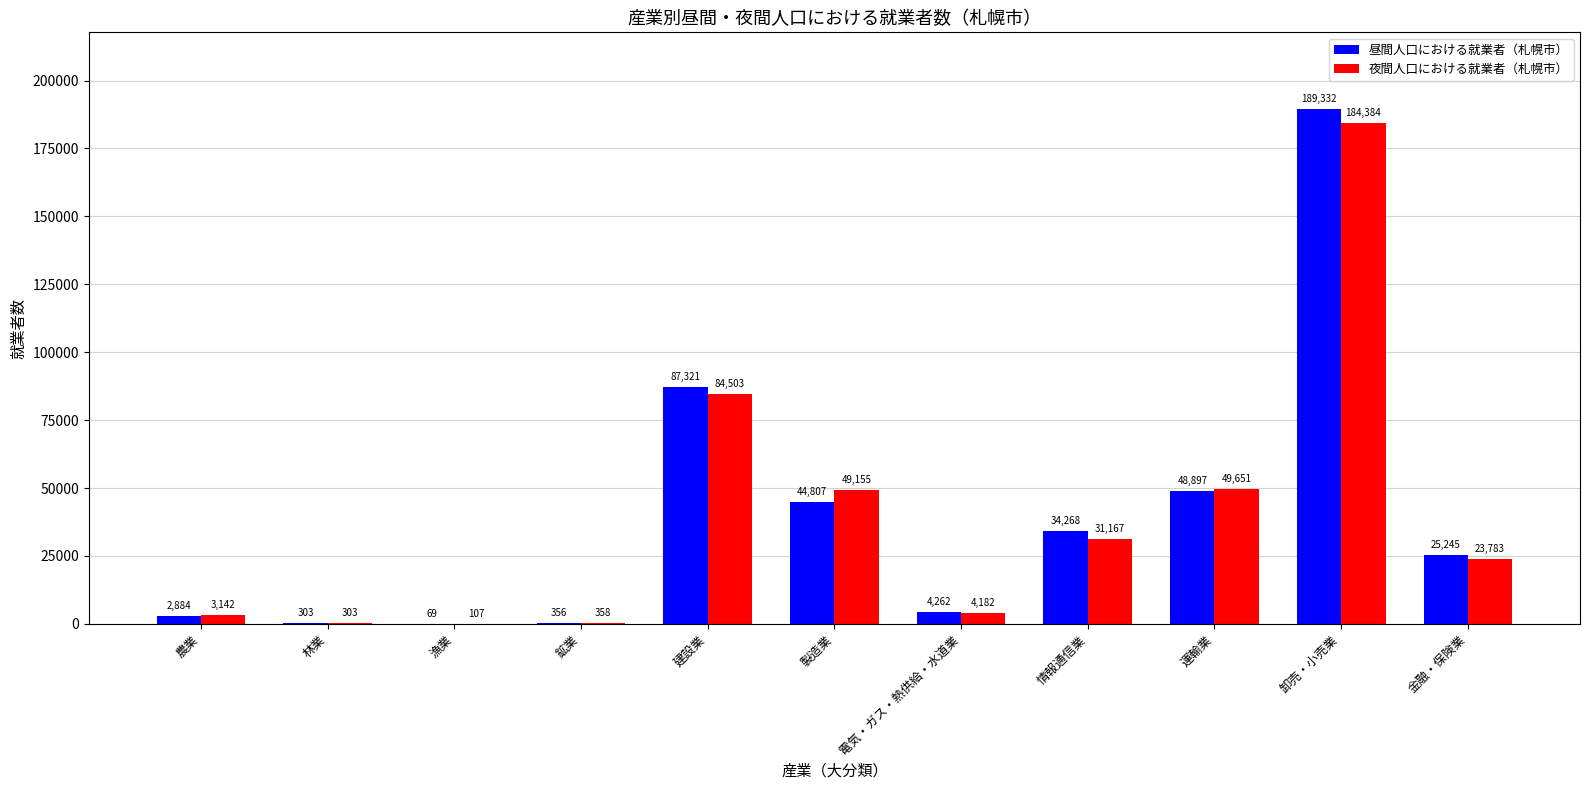

How many distinct data groups are displayed?

2